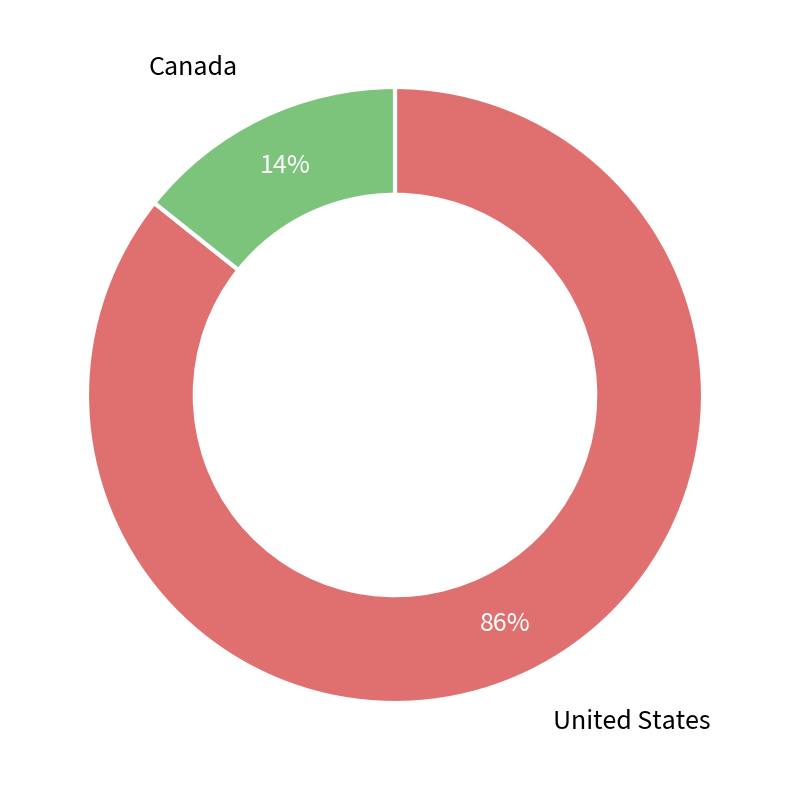

To the nearest percent, what is the average slice percentage?

50%